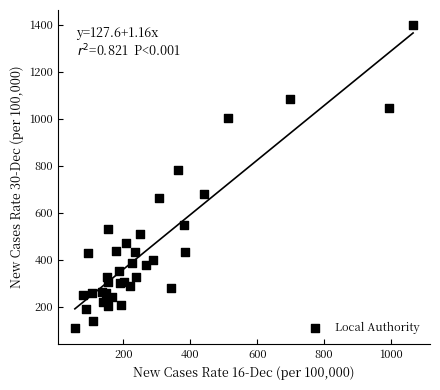

What Y value in the scatter plot is closest to 752?

780.1